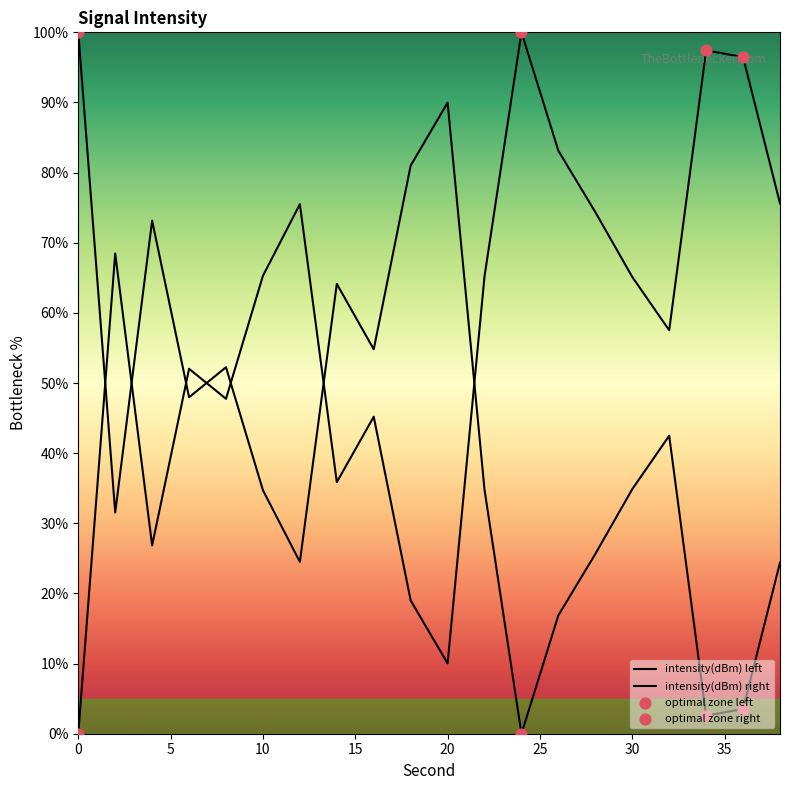

Between 12 and 10, which is larger?

12